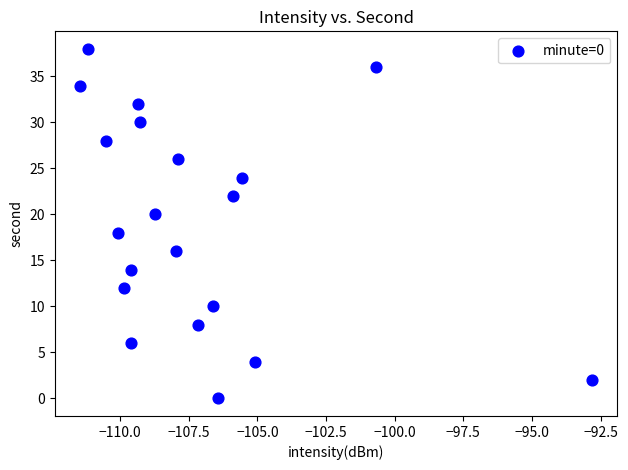

What is the range of Y values (max minus min)?

38